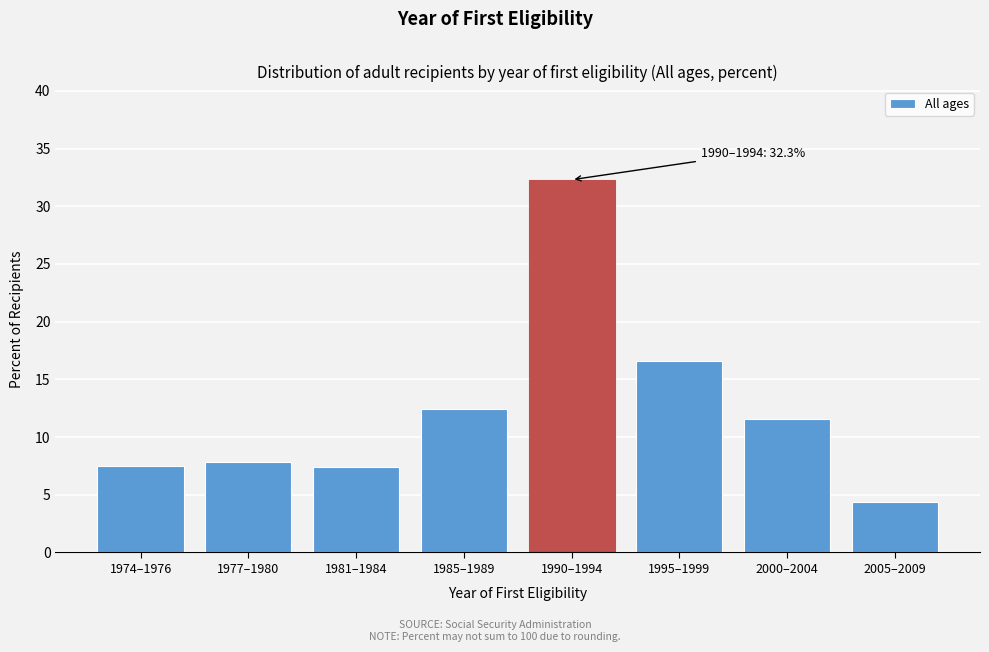

What is the change in value from 1990–1994 to 2000–2004?

-20.7